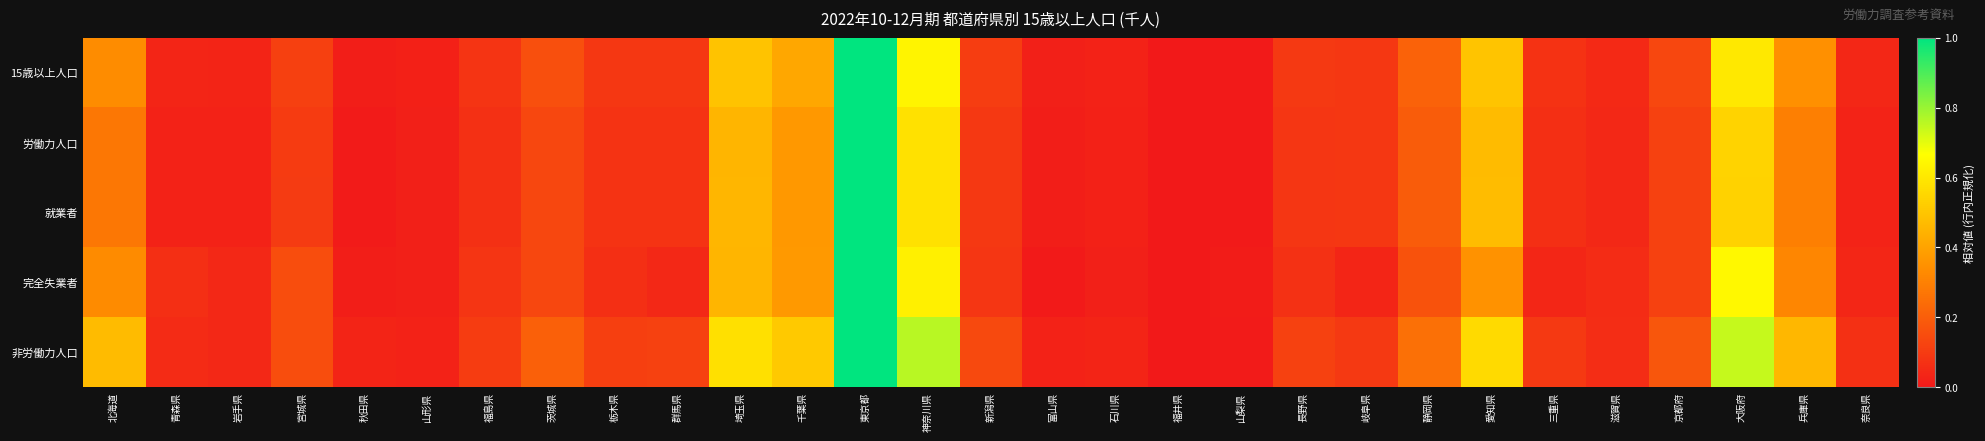

What is the greatest value displayed?

1.0